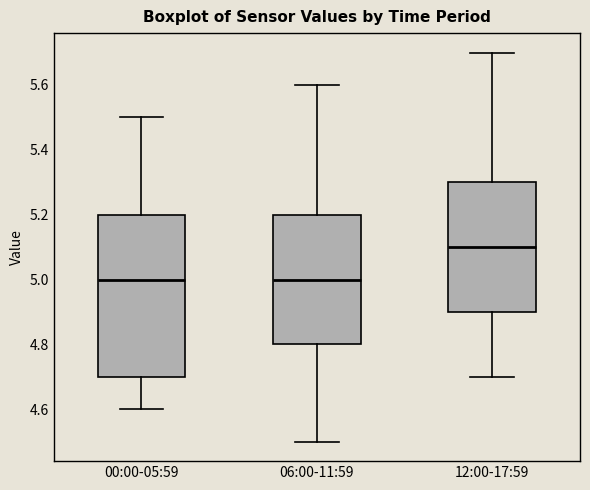

Comparing the boxes themselves (not the whiskers), which one is the tallest?

00:00-05:59